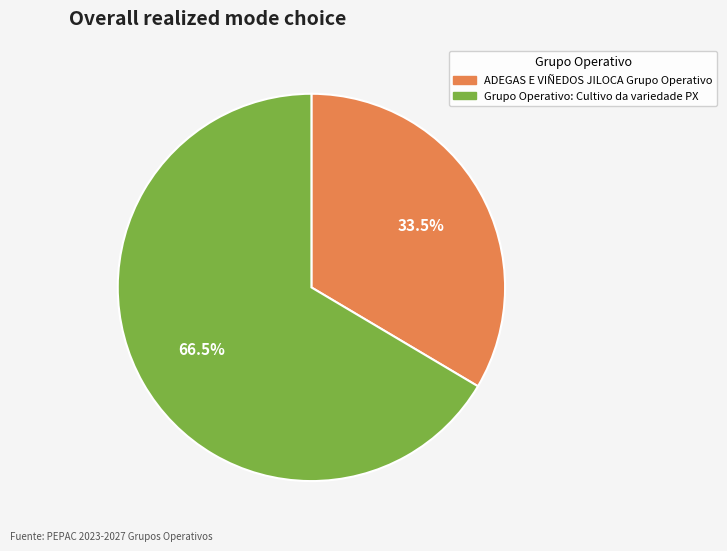

Which category has the biggest portion of the pie?

Grupo Operativo: Cultivo da variedade PX